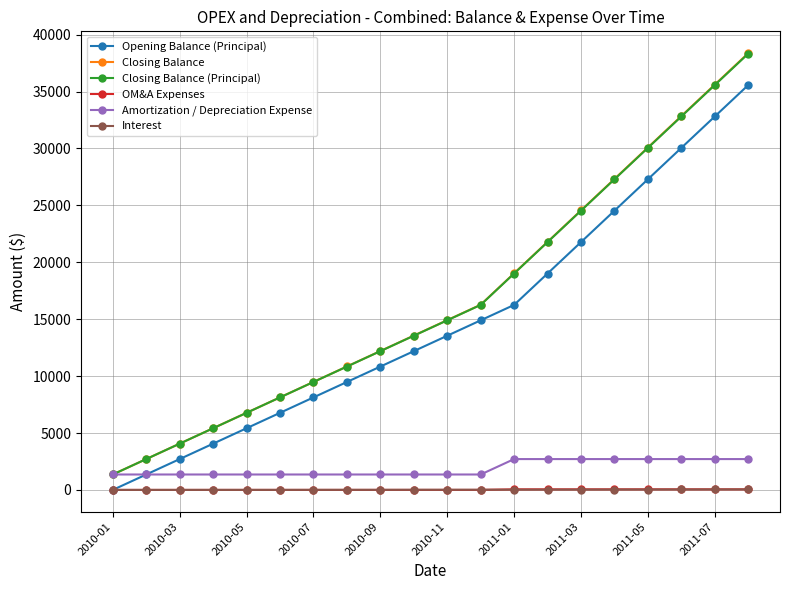

How many distinct data groups are displayed?

6